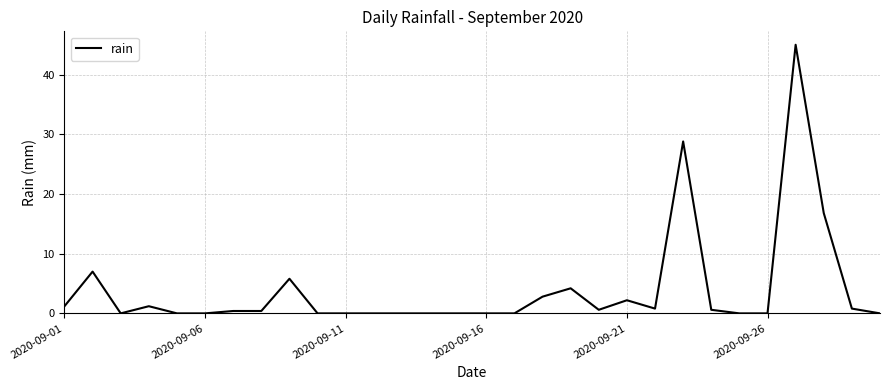

What is the difference between the maximum and minimum values?

45.0